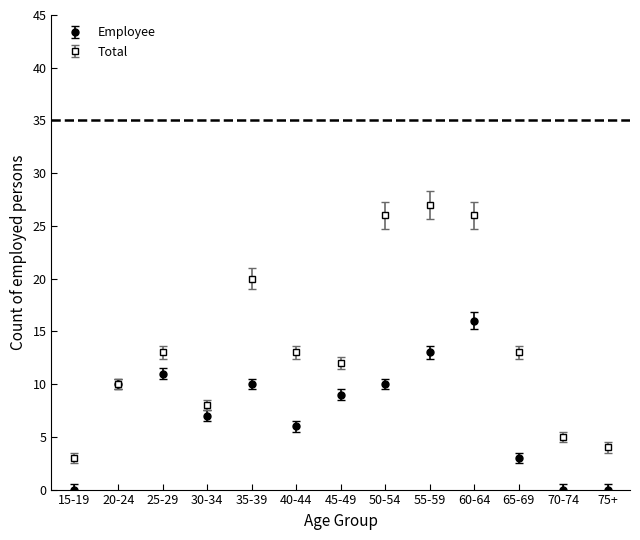

What is the spread (max minus min) of values at 65-69?

10